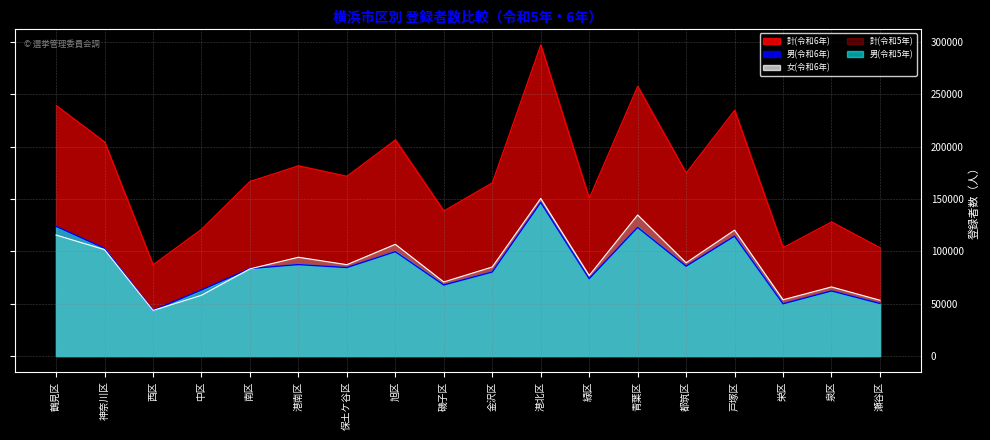

Where is the first local minimum for 計(令和6年)?

西区